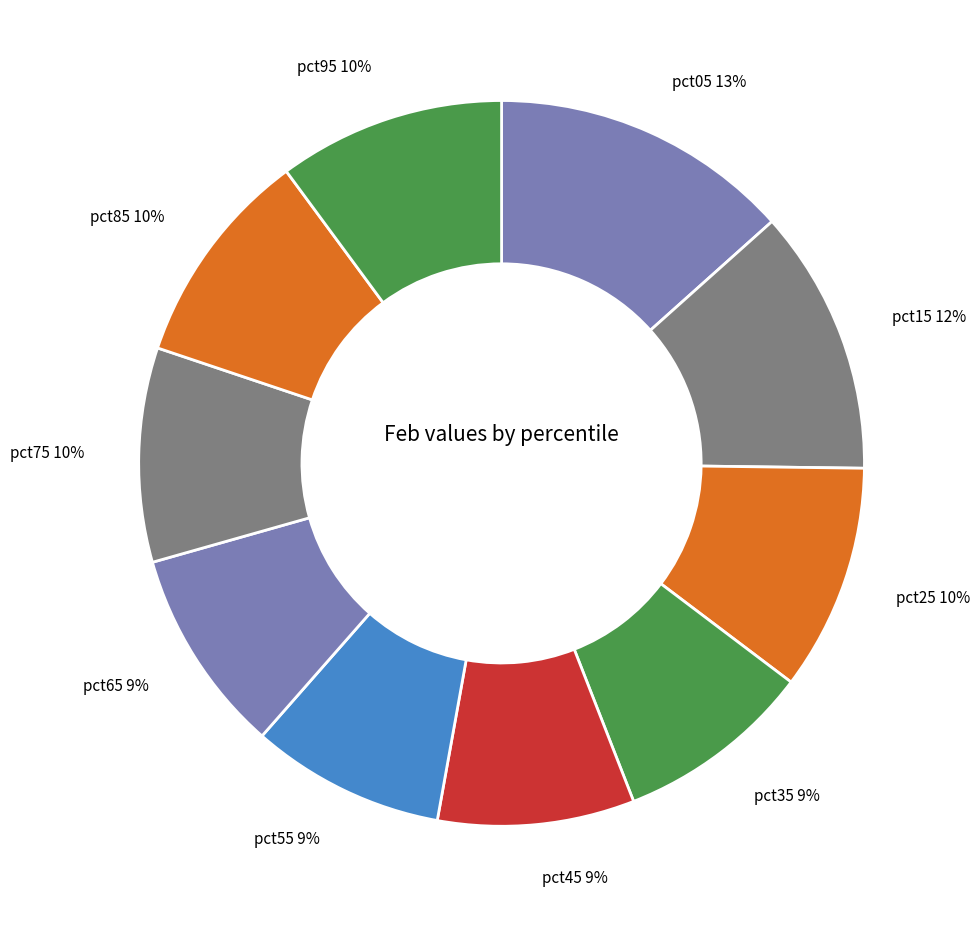

Between pct85 and pct65, which is larger?

pct85